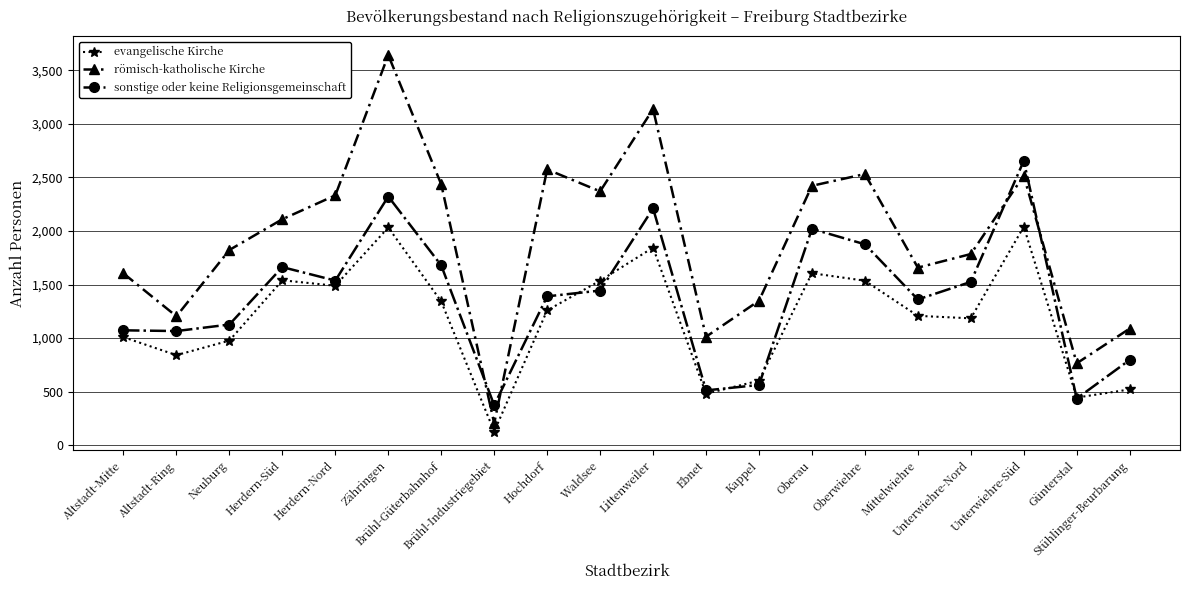

List the series in order of their overall mean, highest first.

römisch-katholische Kirche, sonstige oder keine Religionsgemeinschaft, evangelische Kirche